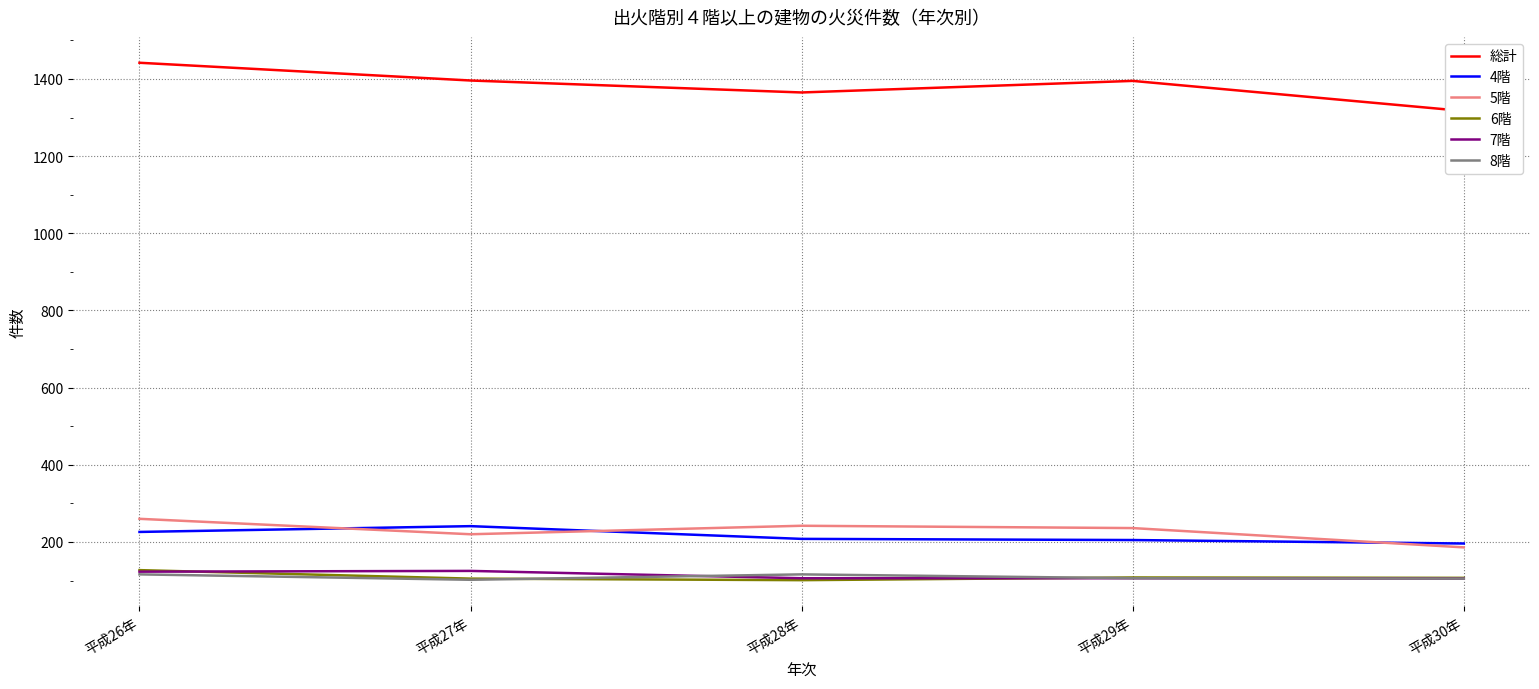

What are all the series names shown in the legend?

総計, 4階, 5階, 6階, 7階, 8階